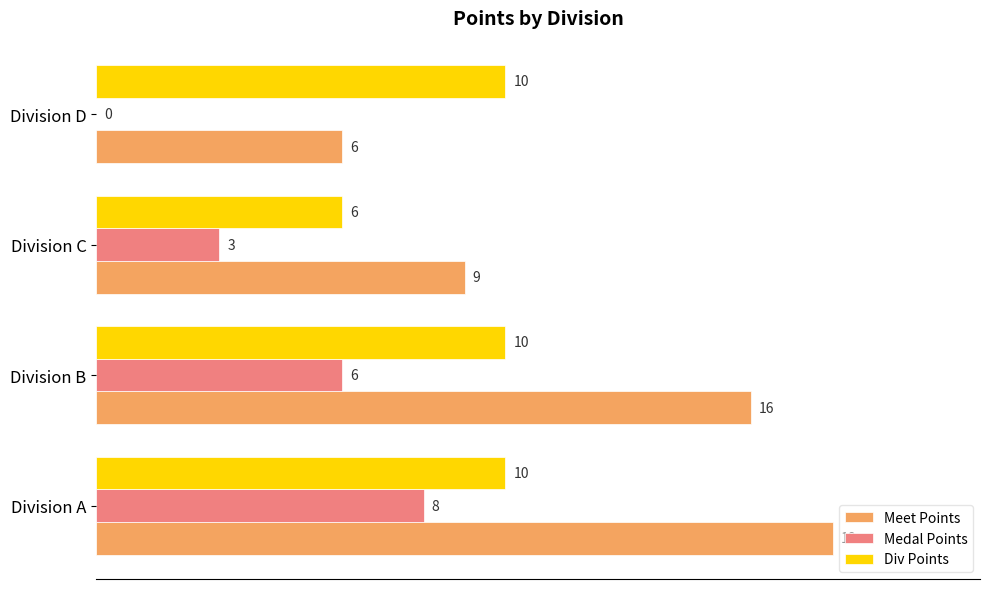

Which series has the largest total across all categories?

Meet Points